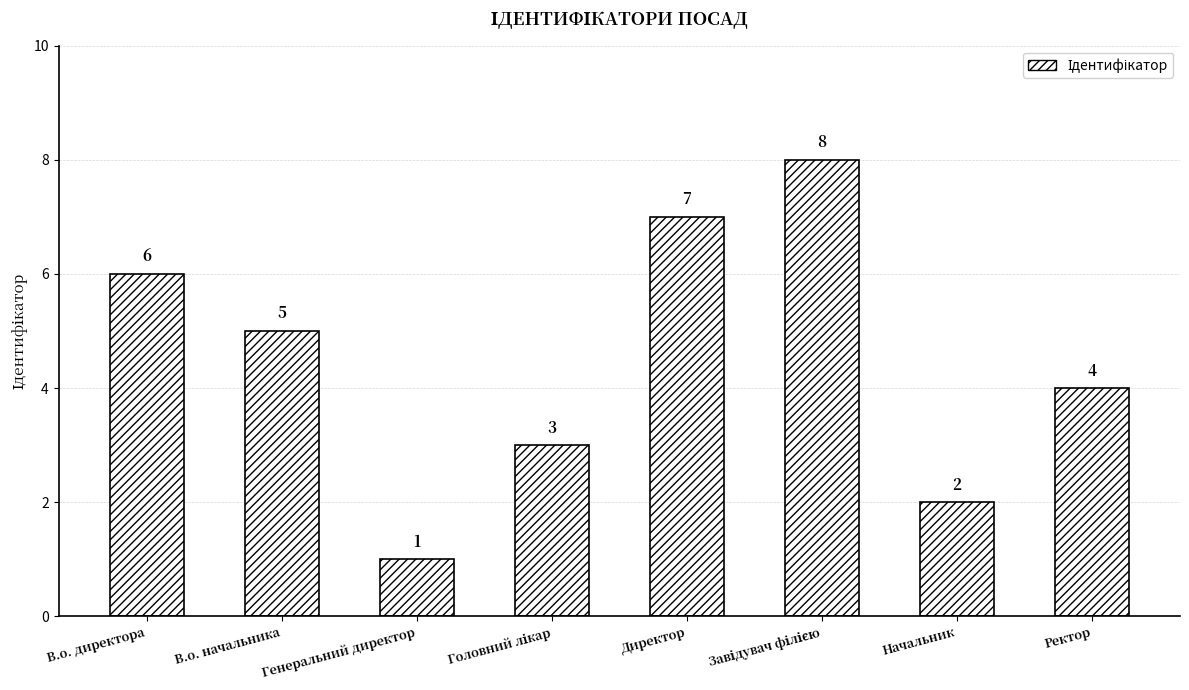

Are the bars grouped side by side (vs. stacked)?

No